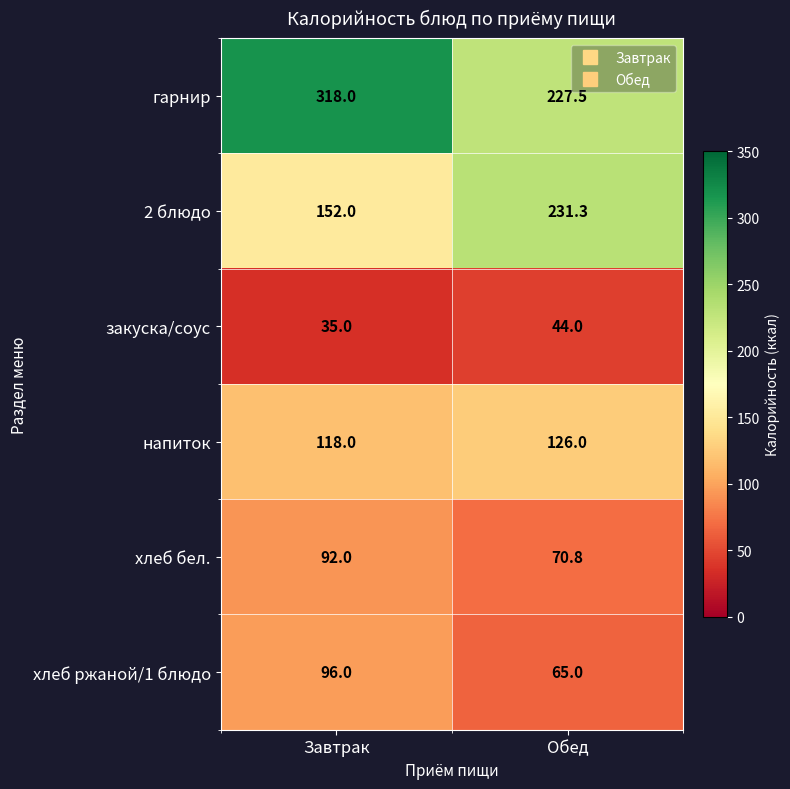

The хлеб бел. series shows 95.9 at Обед. True or false?

False